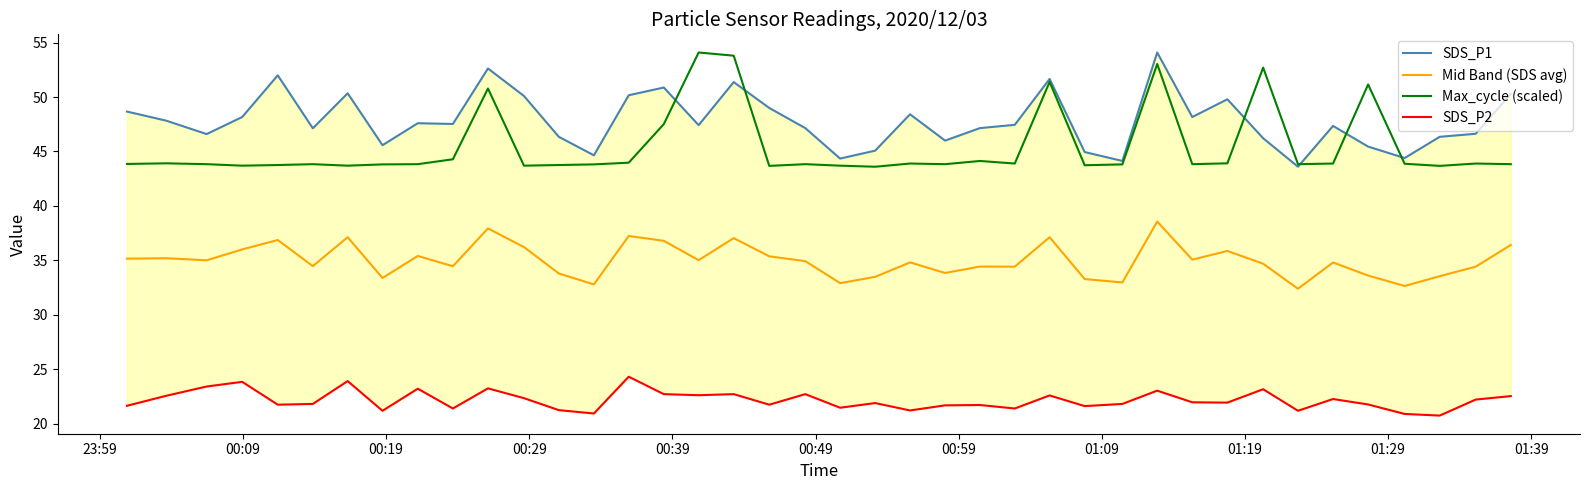

In SDS_P2, how many points are lower than both neighbors (excluding endpoints)?

13